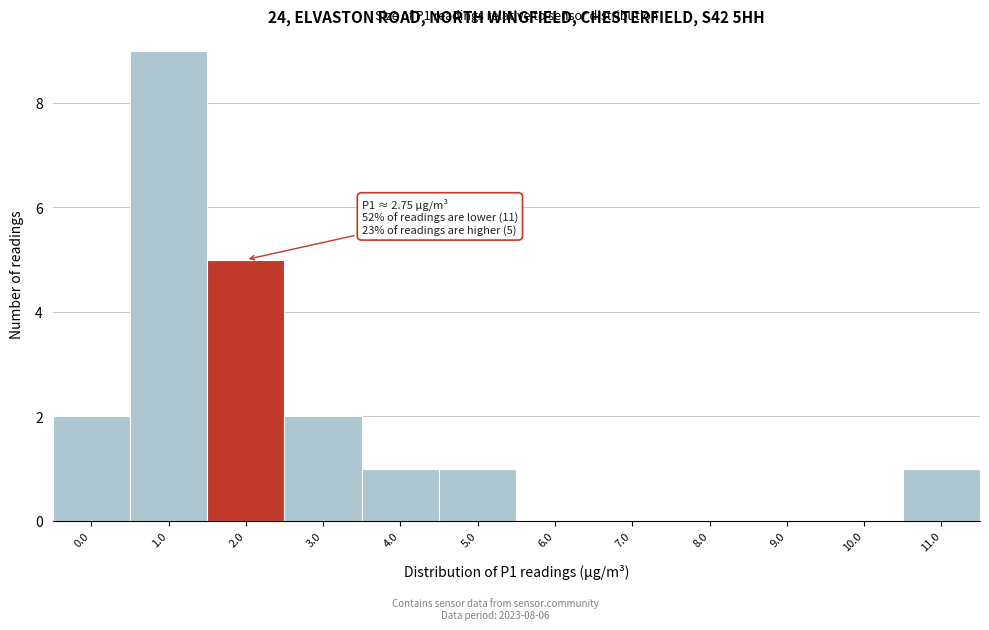

Reading left to right, transcribe all the data shown in this chart.

0.0=2	1.0=9	2.0=5	3.0=2	4.0=1	5.0=1	6.0=0	7.0=0	8.0=0	9.0=0	10.0=0	11.0=1